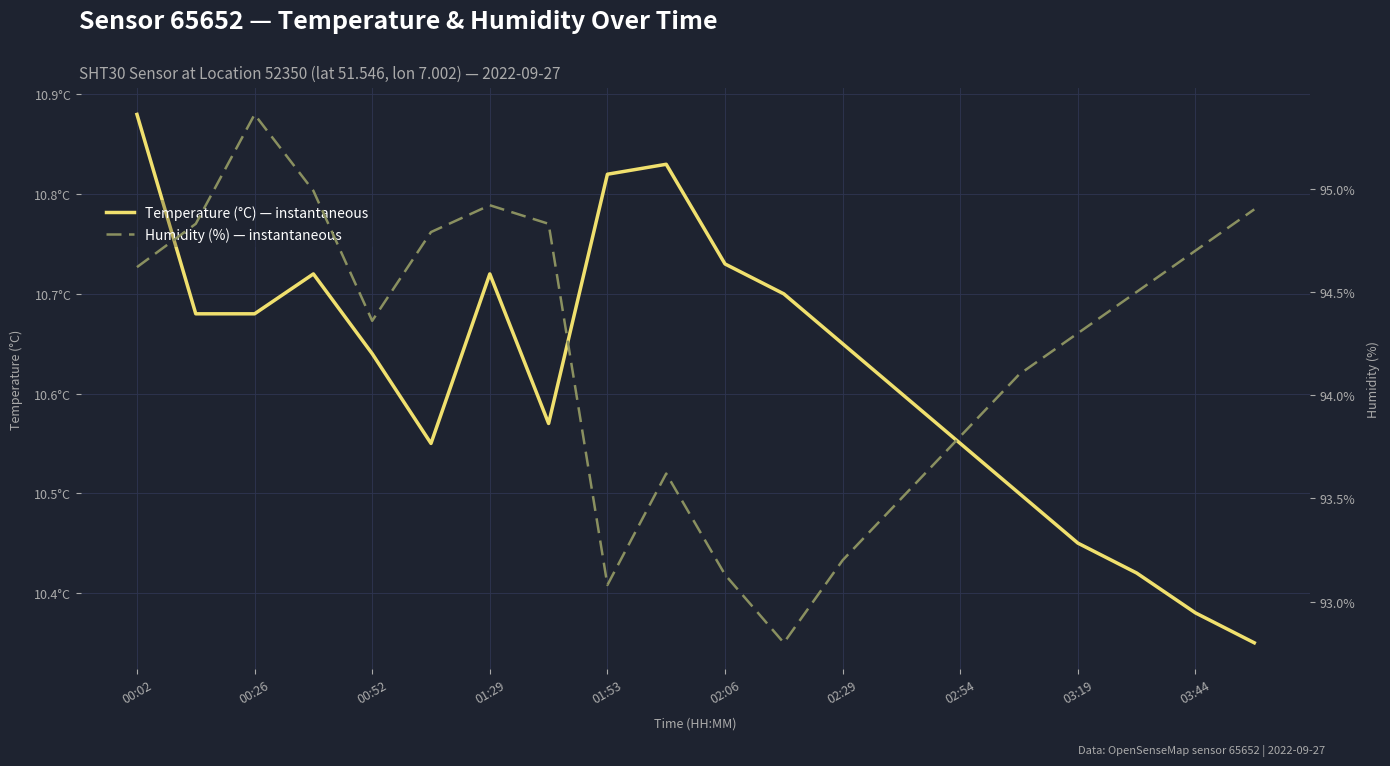

What position from the right is 00:02?

20